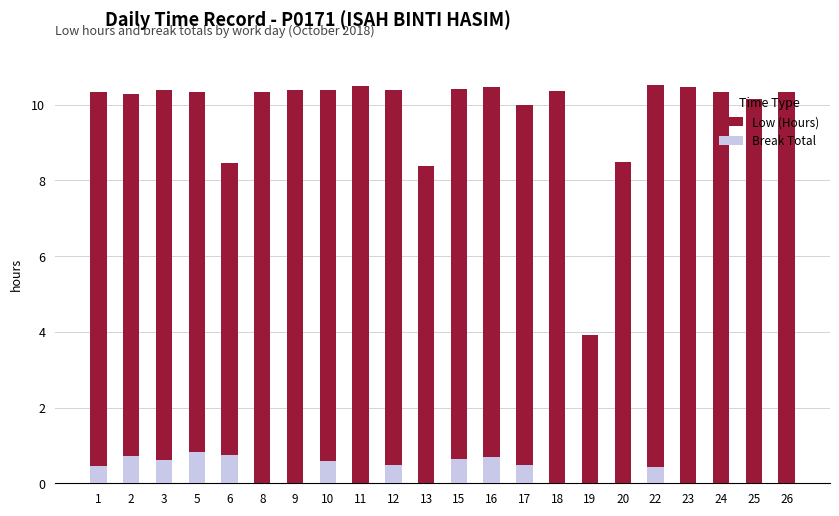

What are all the series names shown in the legend?

Low (Hours), Break Total